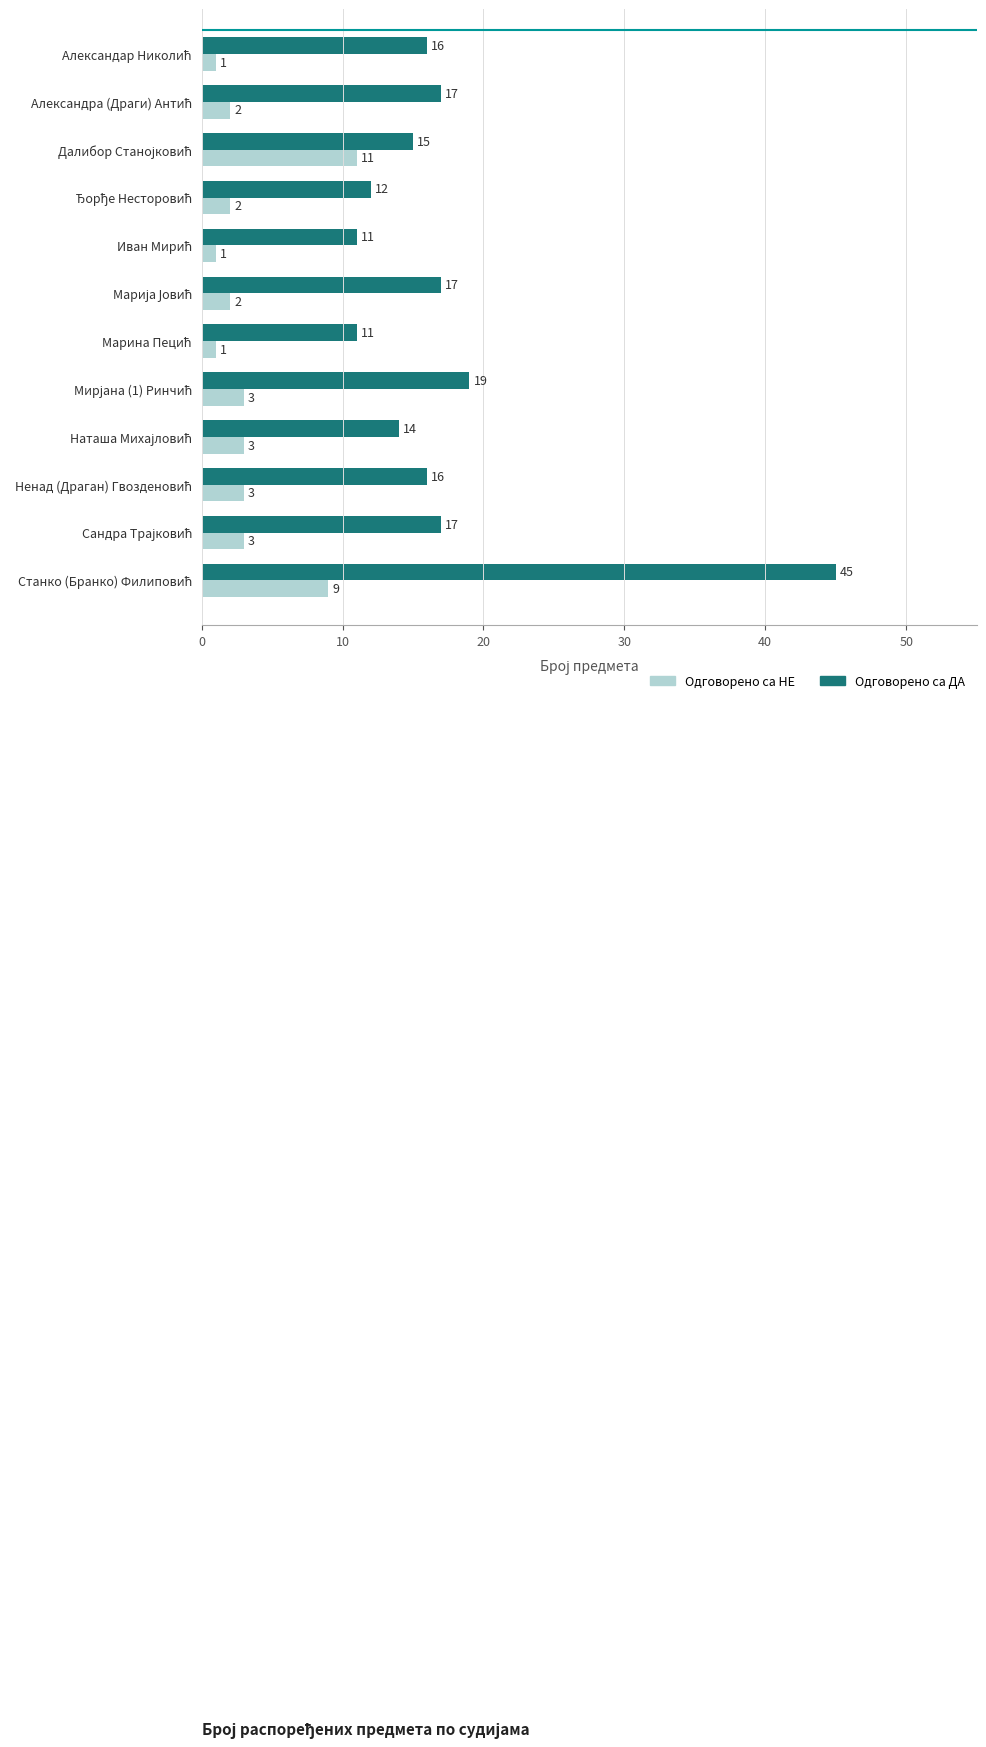

List the series in order of their overall mean, highest first.

Одговорено са ДА, Одговорено са НЕ